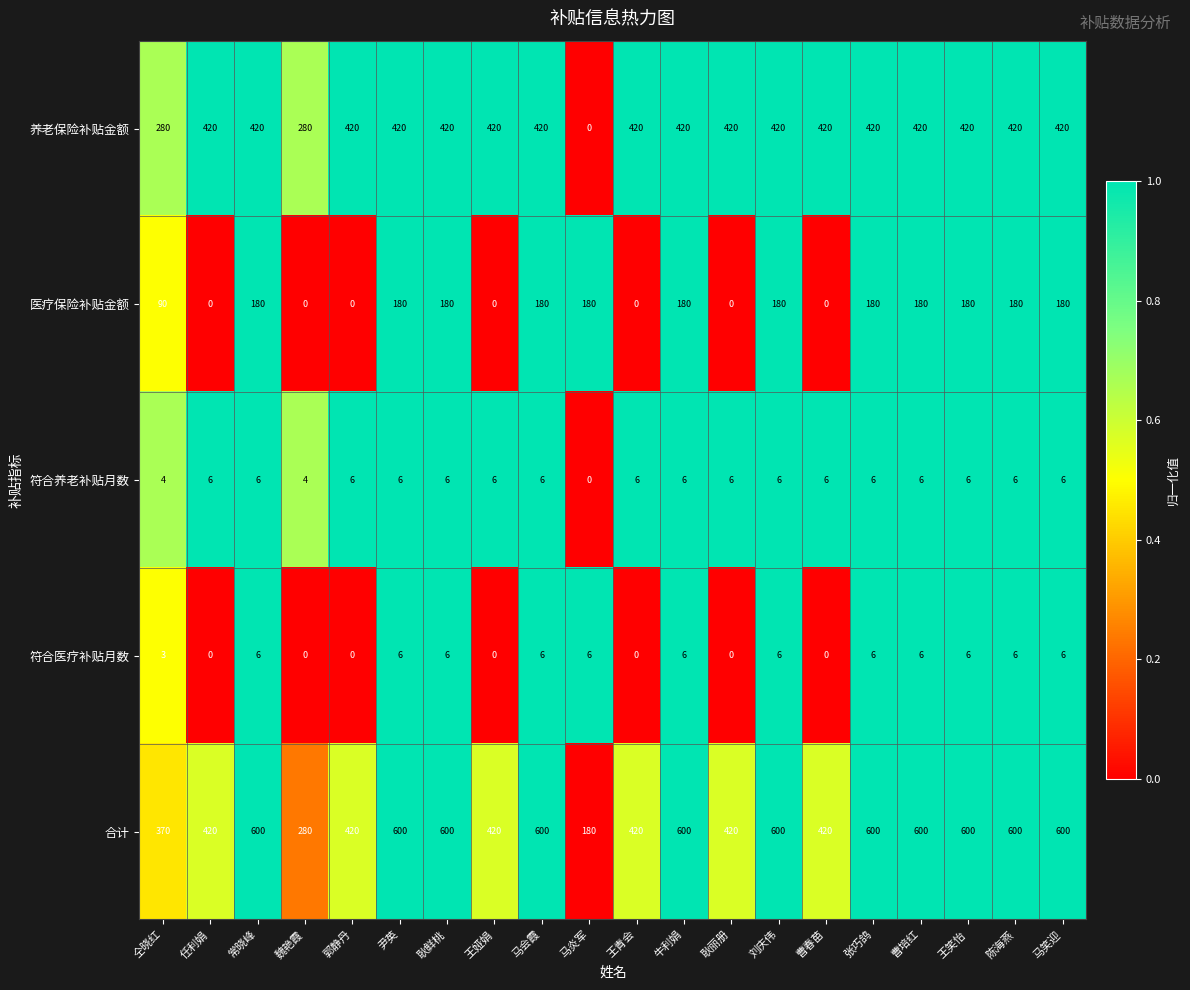

True or false: 符合医疗补贴月数 has a value of 2 at 曹培红.

False